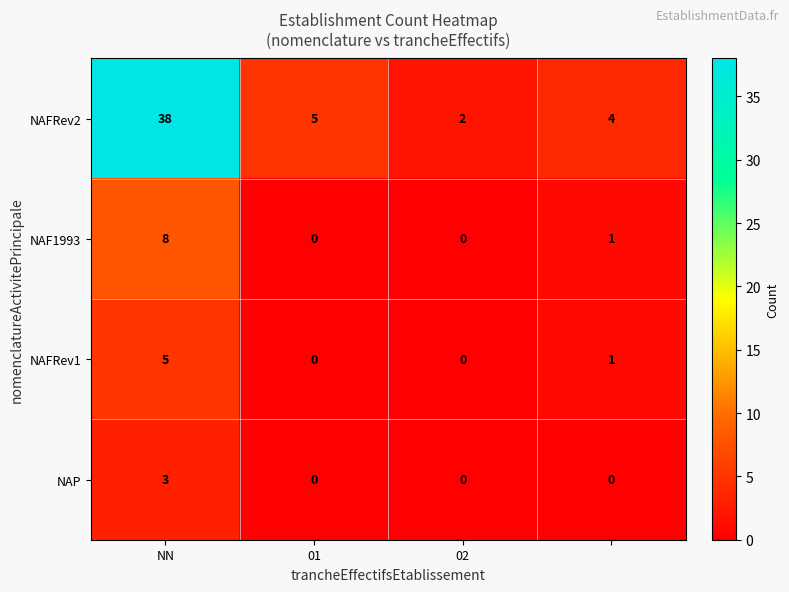

Reading left to right, transcribe all the data shown in this chart.

NAFRev2: 38	5	2	4
NAF1993: 8	0	0	1
NAFRev1: 5	0	0	1
NAP: 3	0	0	0